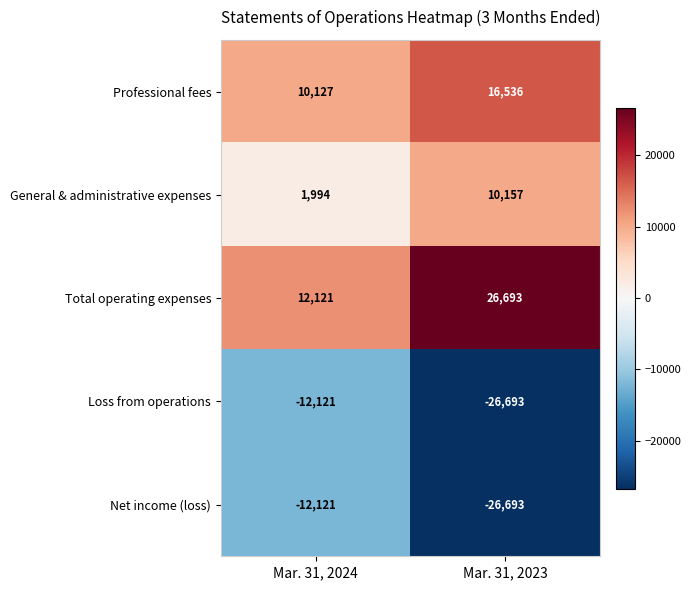

Reading left to right, extract all data points from this chart.

Professional fees: Mar. 31, 2024=10127	Mar. 31, 2023=16536
General & administrative expenses: Mar. 31, 2024=1994	Mar. 31, 2023=10157
Total operating expenses: Mar. 31, 2024=12121	Mar. 31, 2023=26693
Loss from operations: Mar. 31, 2024=-12121	Mar. 31, 2023=-26693
Net income (loss): Mar. 31, 2024=-12121	Mar. 31, 2023=-26693